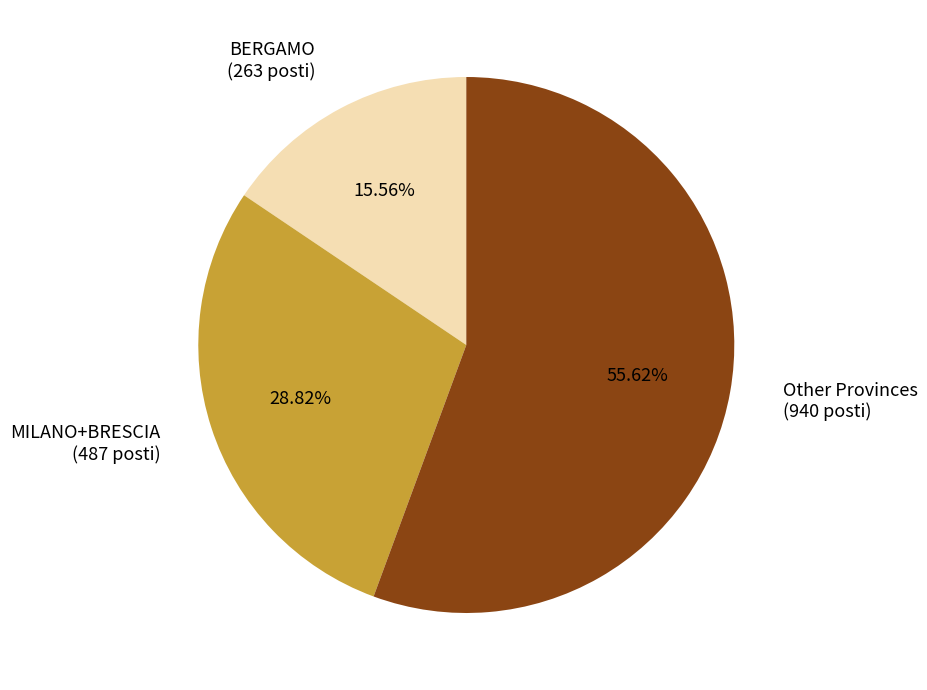

Does any single category account for the majority?

Yes